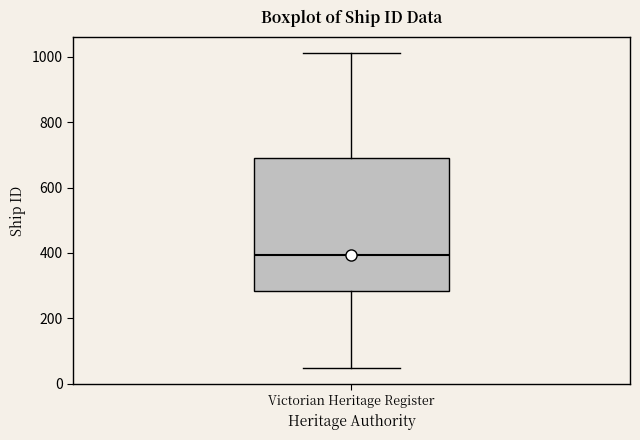

Read this box plot against the y-axis: the position of the median line, the range covered by the box, and the ends of both whiskers. The values are not printed on the chart, so give them approximately, as read against the axis.

median 400, box 280 to 700, whiskers 40 to 1020